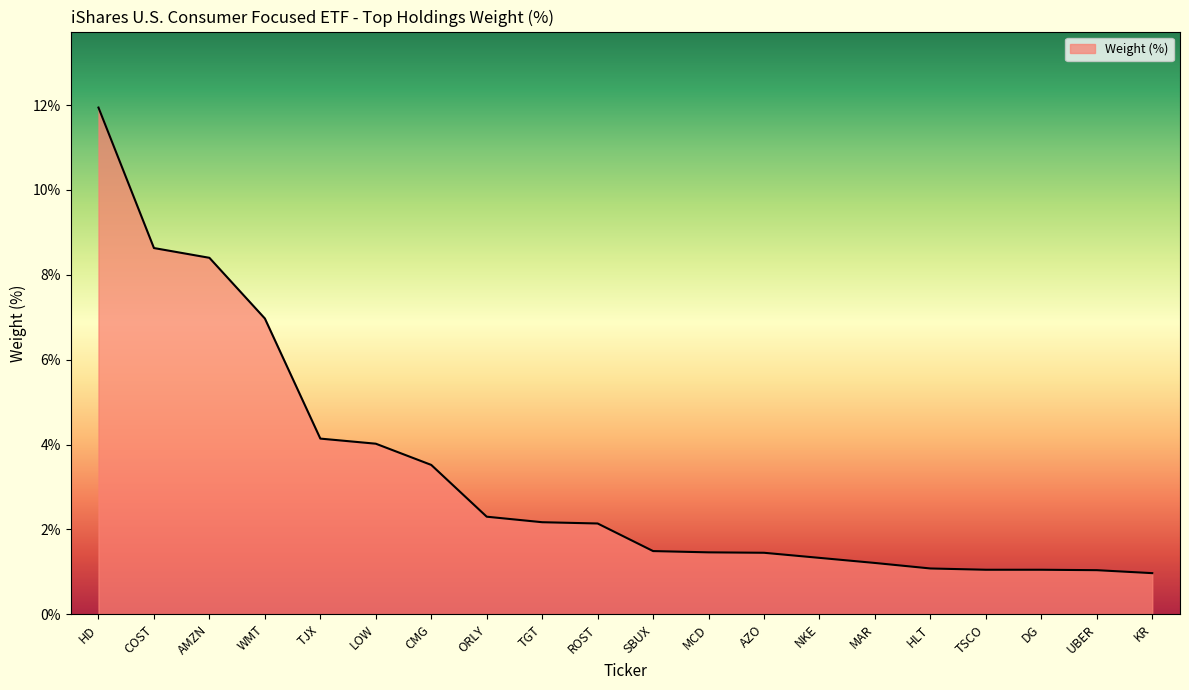

What position from the right is CMG?

14